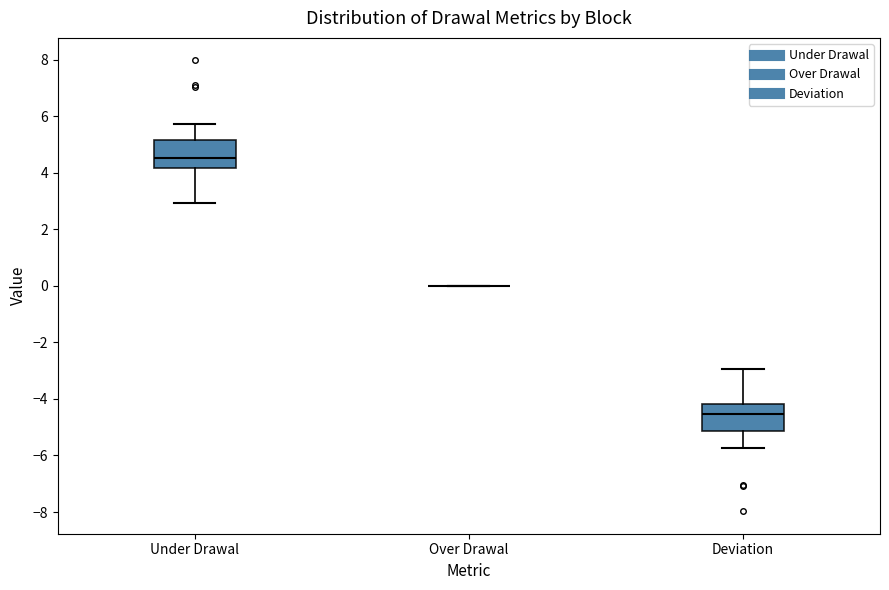

Reading left to right, transcribe this box plot: for each box, give where its median line is, the range the box spans, and where its two whiskers end, as read against the y-axis. The values are not printed on the chart, so give them approximately, as read against the axis.

Under Drawal: median 4.6, box 4.2 to 5.2, whiskers 3.0 to 5.8
Over Drawal: box collapsed to a line at 0.0, whiskers 0.0 to 0.0
Deviation: median -4.6, box -5.2 to -4.2, whiskers -5.8 to -3.0